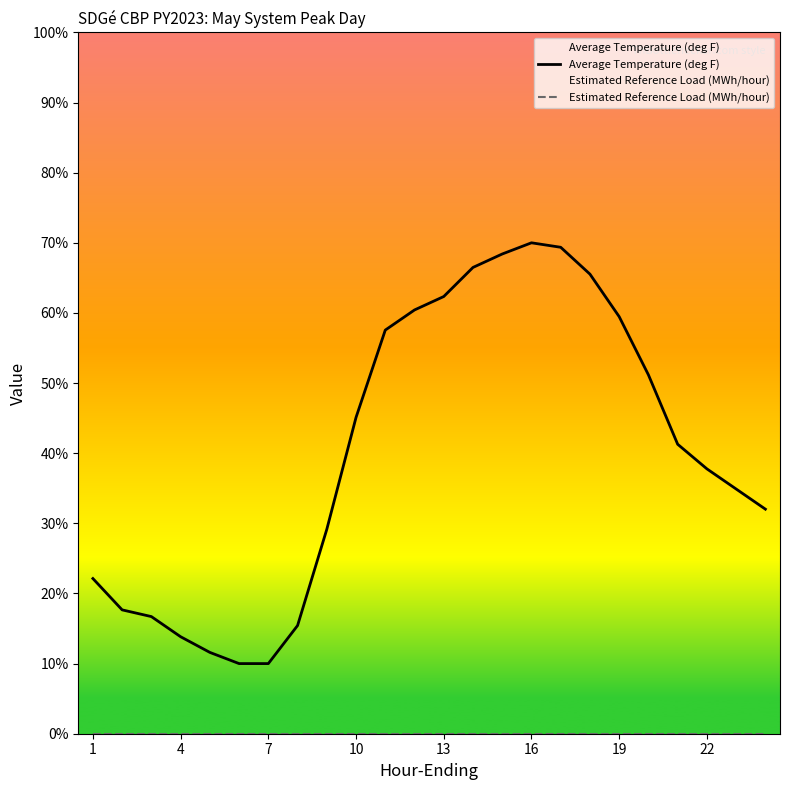

What are all the series names shown in the legend?

Average Temperature (deg F), Estimated Reference Load (MWh/hour)